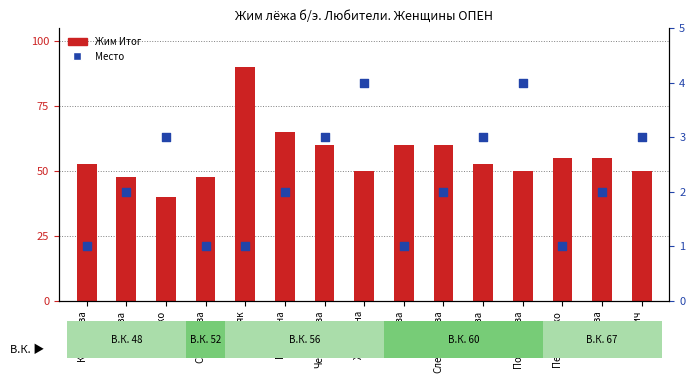

Which series has the widest spread of Y values?

Жим Итог